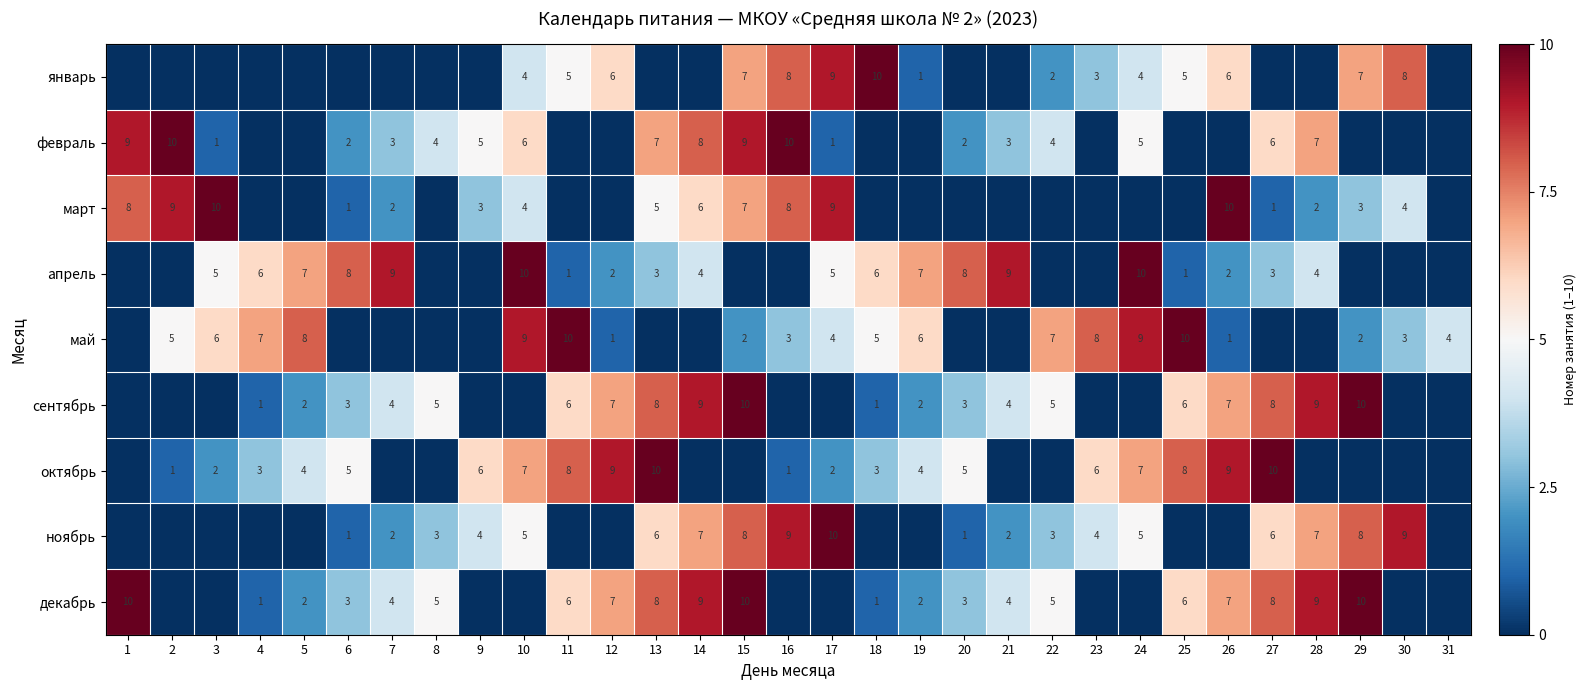

Is it true that декабрь equals 9 at 28?

True